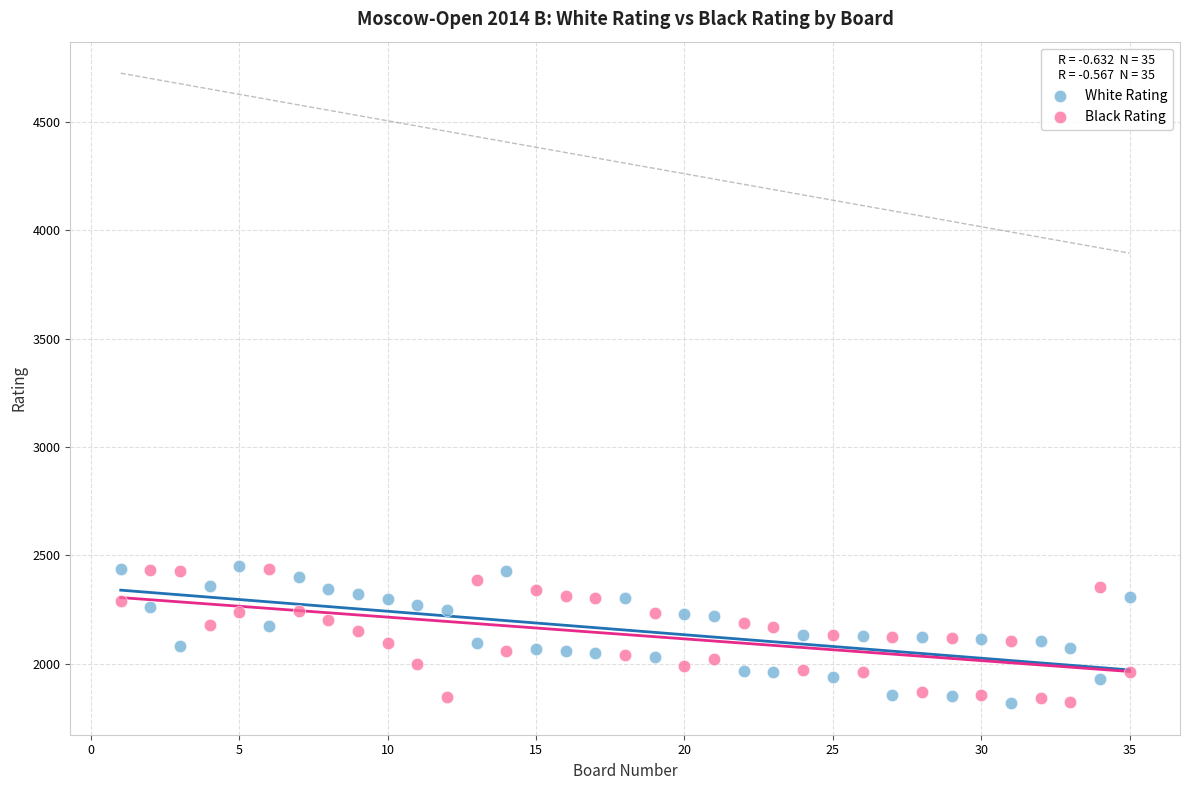

What are all the series names shown in the legend?

White Rating, Black Rating